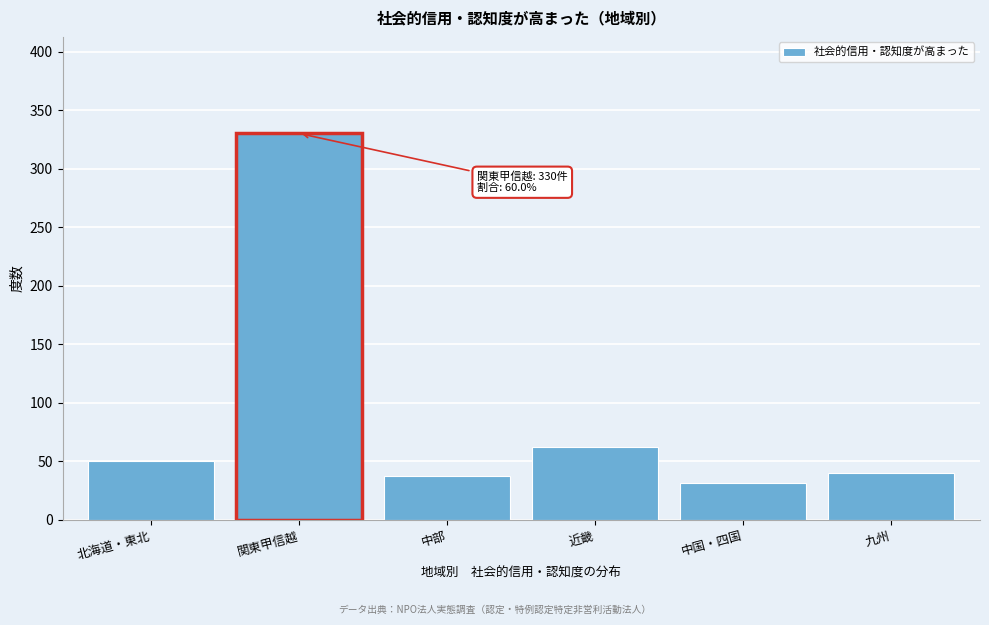

Reading right to left, what are all the values shown in this chart?

九州=40	中国・四国=31	近畿=62	中部=37	関東甲信越=330	北海道・東北=50